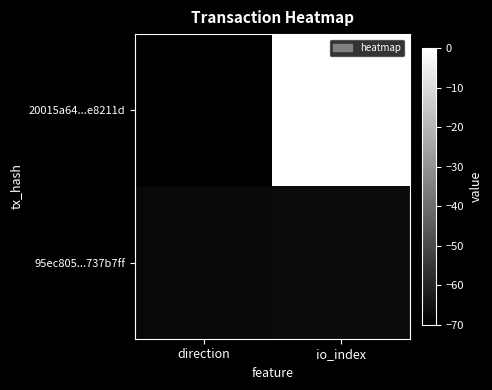

Reading left to right, transcribe all the data shown in this chart.

20015a64...e8211d: direction=-70.0	io_index=0.0
95ec805...737b7ff: direction=-67.7	io_index=-66.6